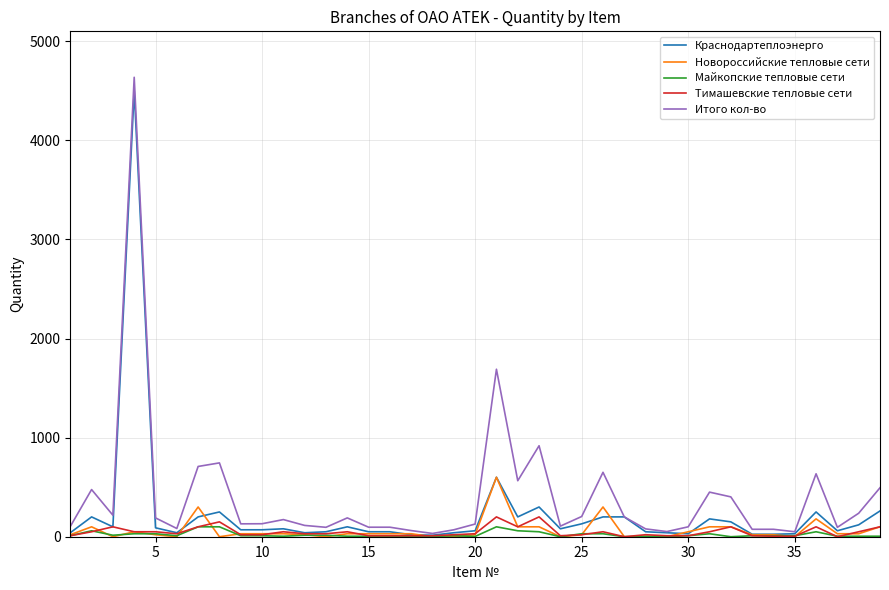

What is the maximum value for Итого кол-во?

4636